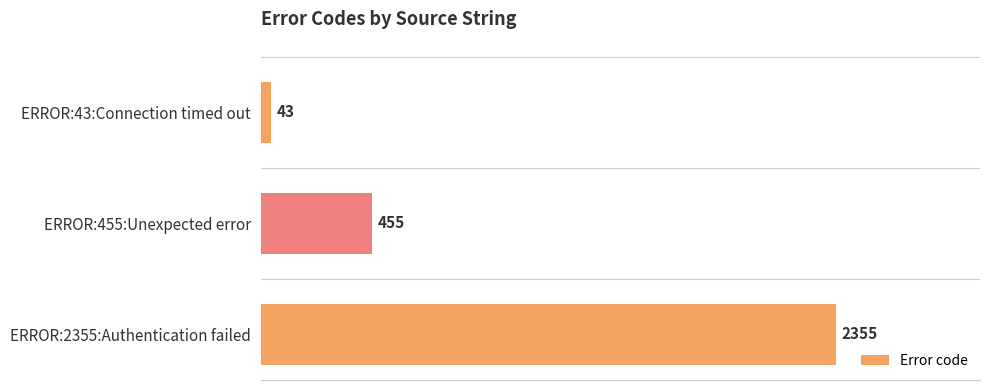

Which has a higher value, ERROR:455:Unexpected error or ERROR:43:Connection timed out?

ERROR:455:Unexpected error